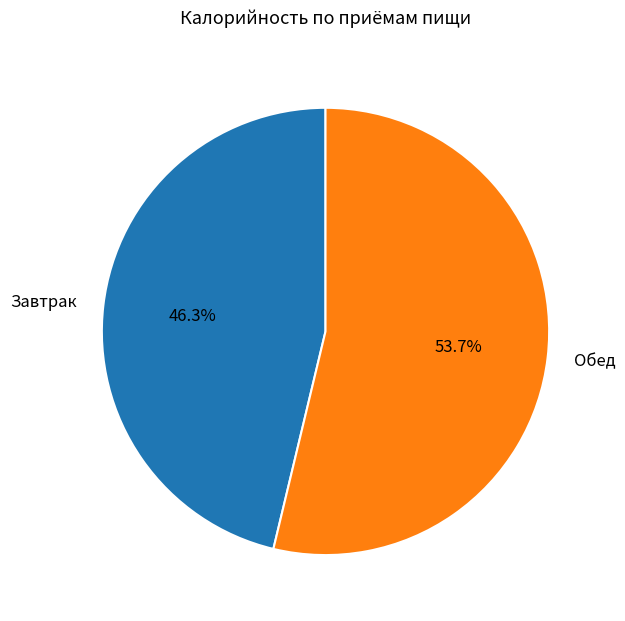

How many slices are in this pie chart?

2